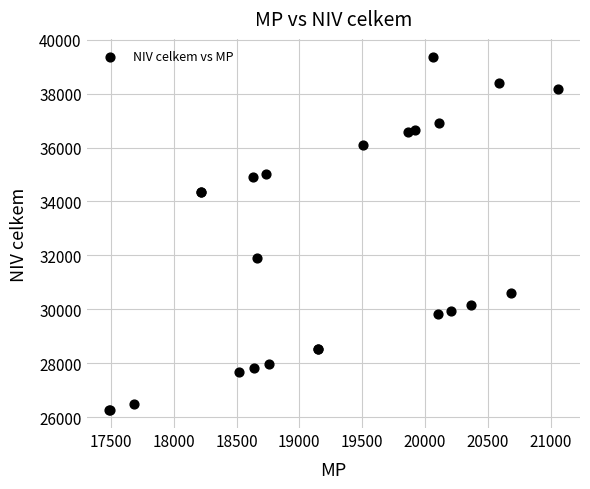

What Y value in the scatter plot is closest to 32813?

31889